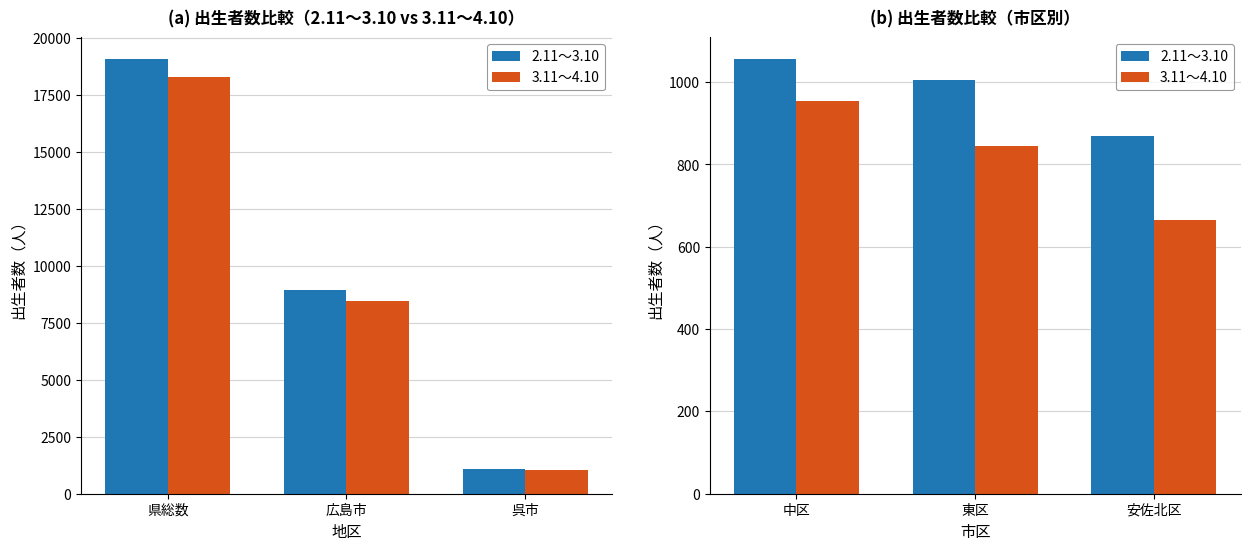

List the series in order of their overall mean, lowest first.

3.11～4.10, 2.11～3.10